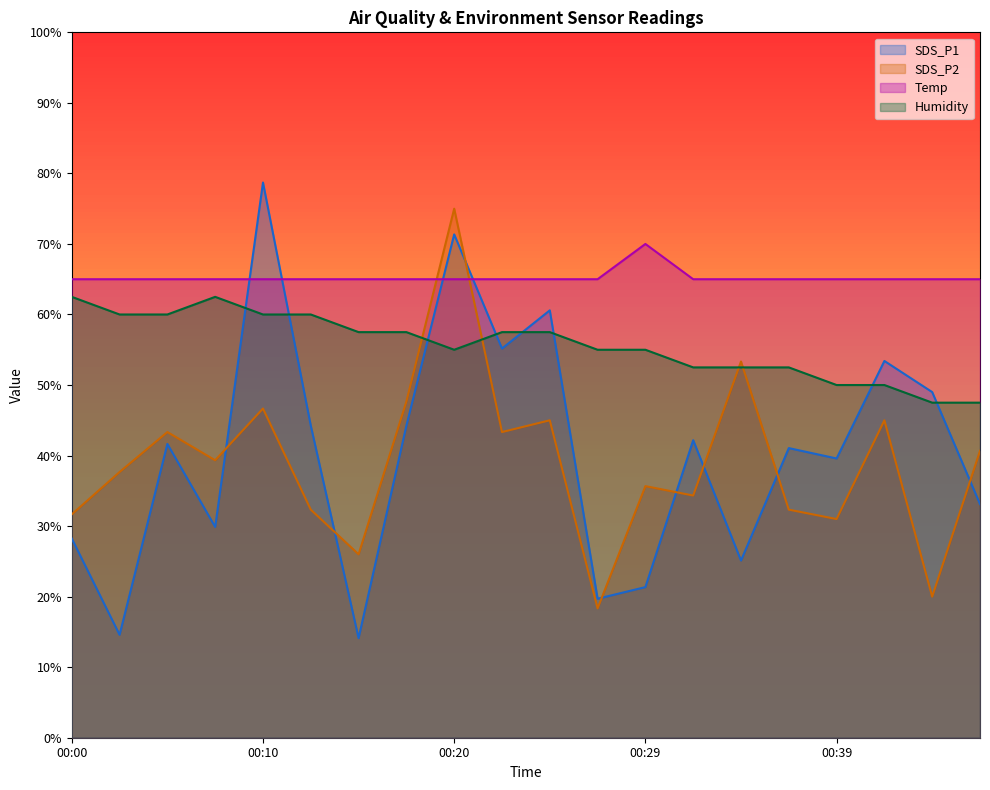

What is the difference between the highest and lowest values at 00:20?

20.0